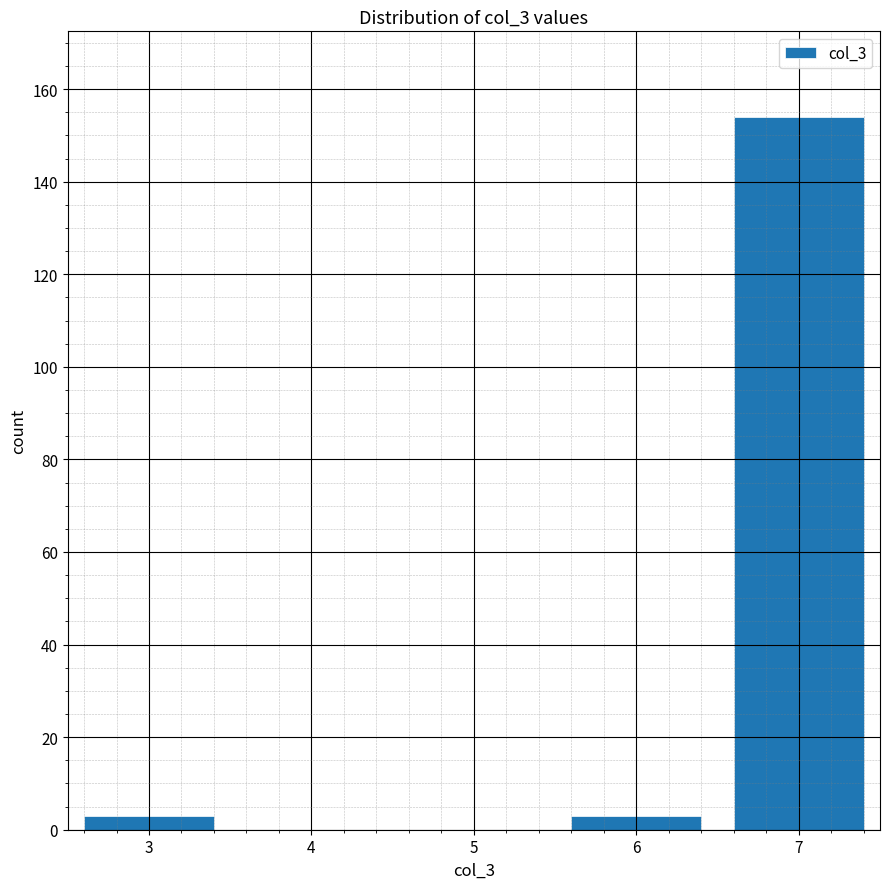

Reading left to right, list all the values displayed in this chart.

3	3	154